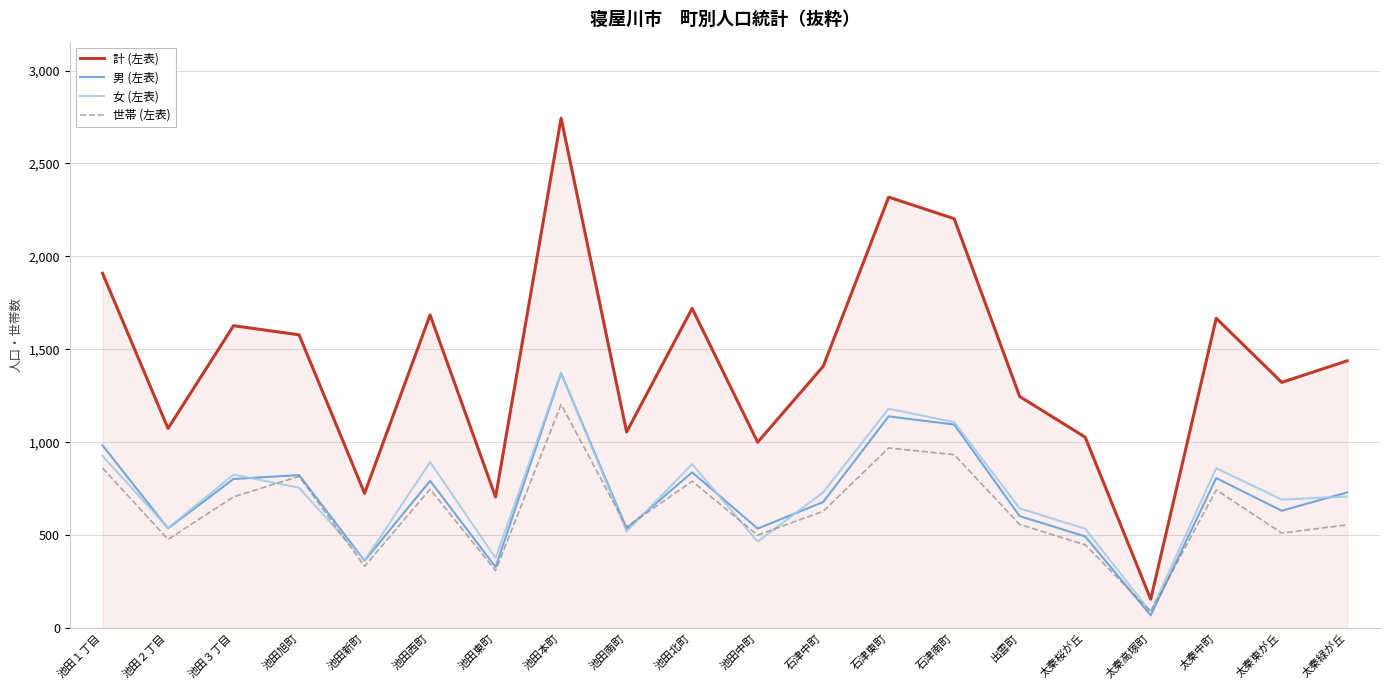

What is the difference between the 男 (左表) values at 池田旭町 and 出雲町?

221